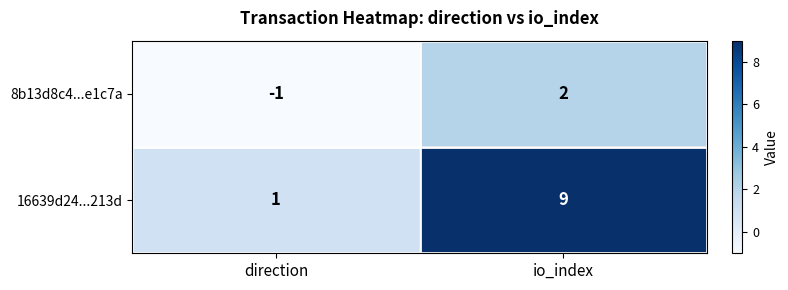

Which series has the largest total across all categories?

16639d24...213d